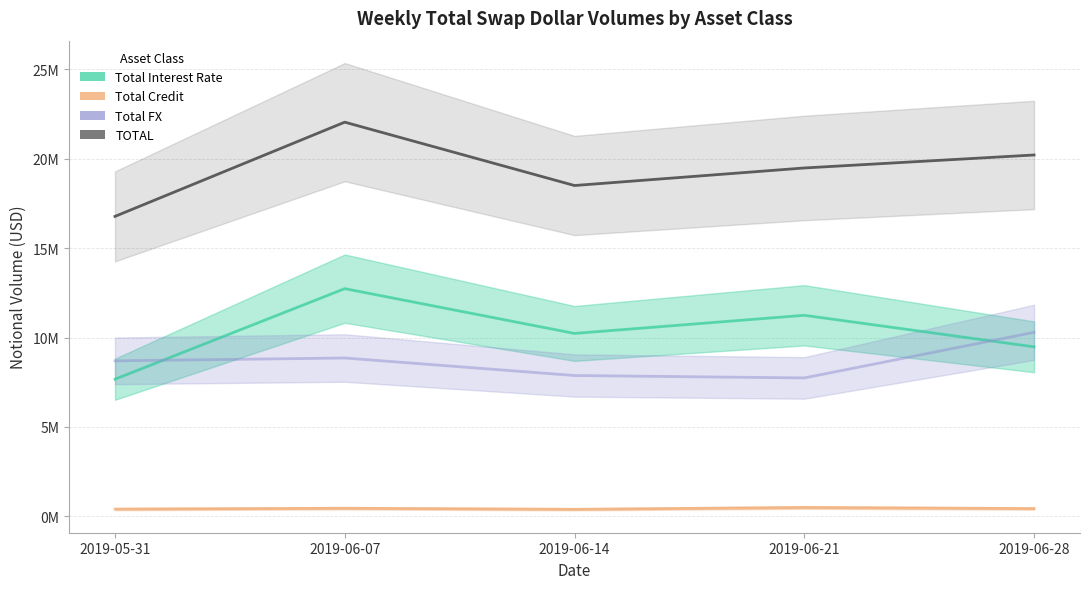

Which series has the largest range (max minus min)?

TOTAL